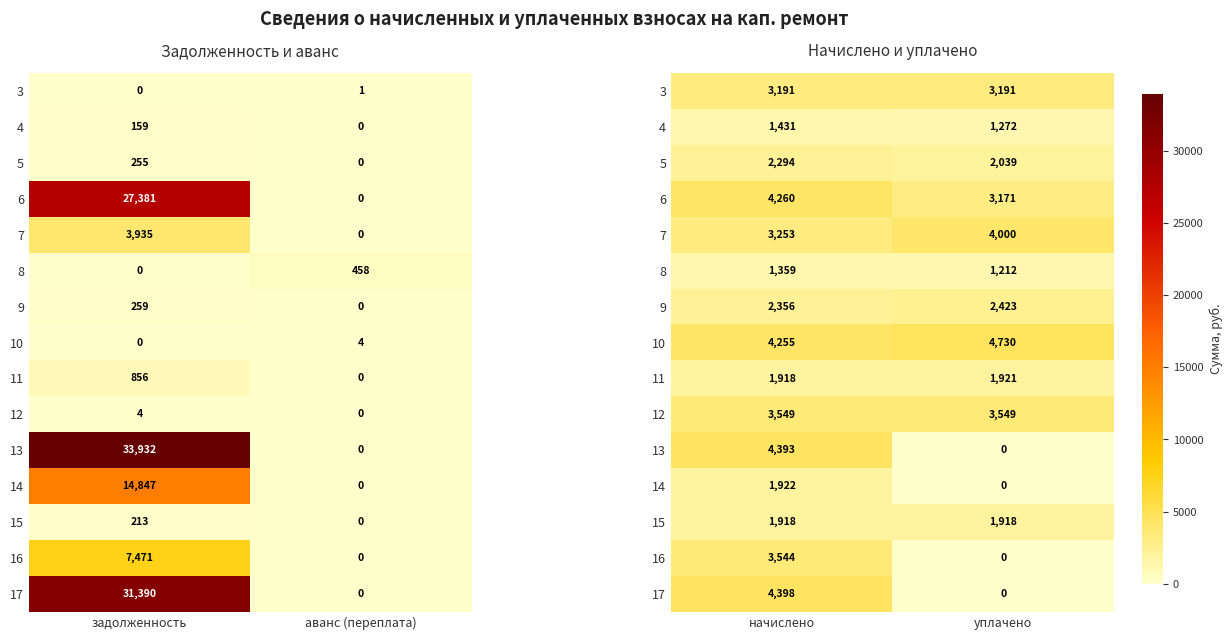

Count the number of categories in the chart.

2